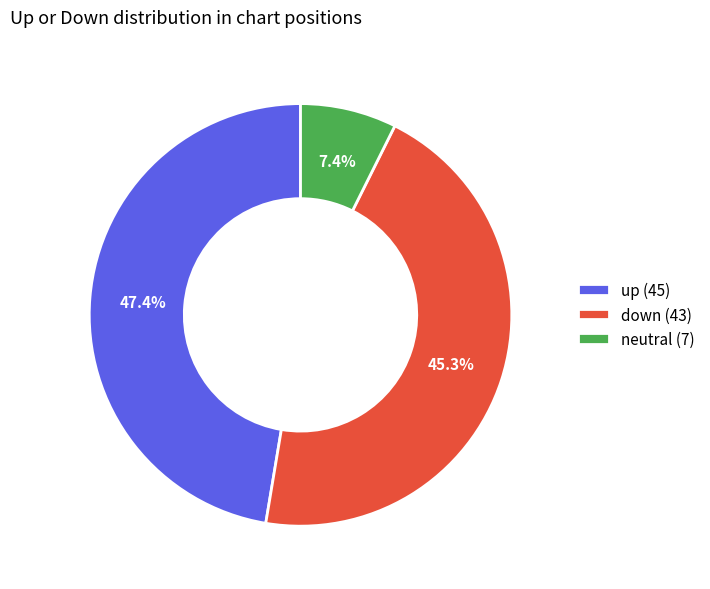

To the nearest percent, what is the average slice percentage?

33%